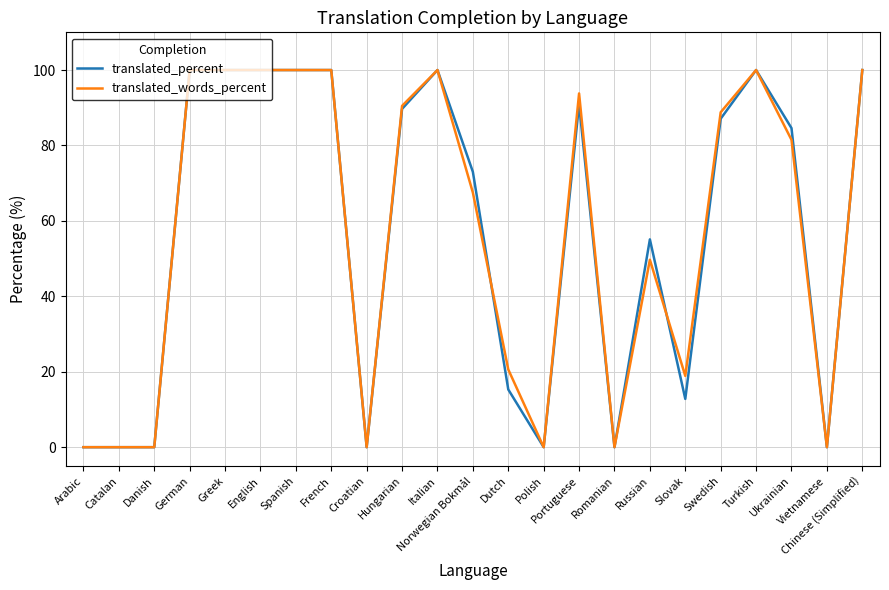

Is the value of translated_words_percent at Greek greater than the value of translated_percent at Catalan?

Yes